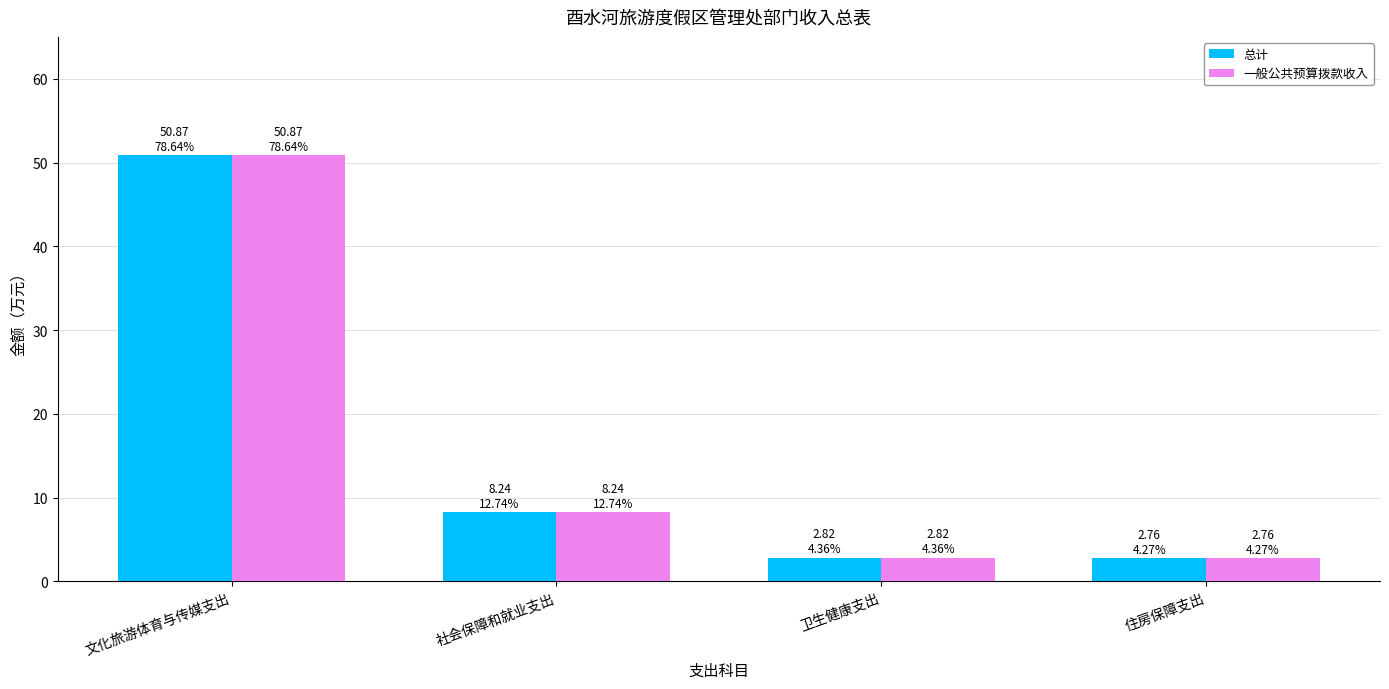

Reading left to right, transcribe all the data shown in this chart.

总计: 50.9	8.2	2.8	2.8
一般公共预算拨款收入: 50.9	8.2	2.8	2.8